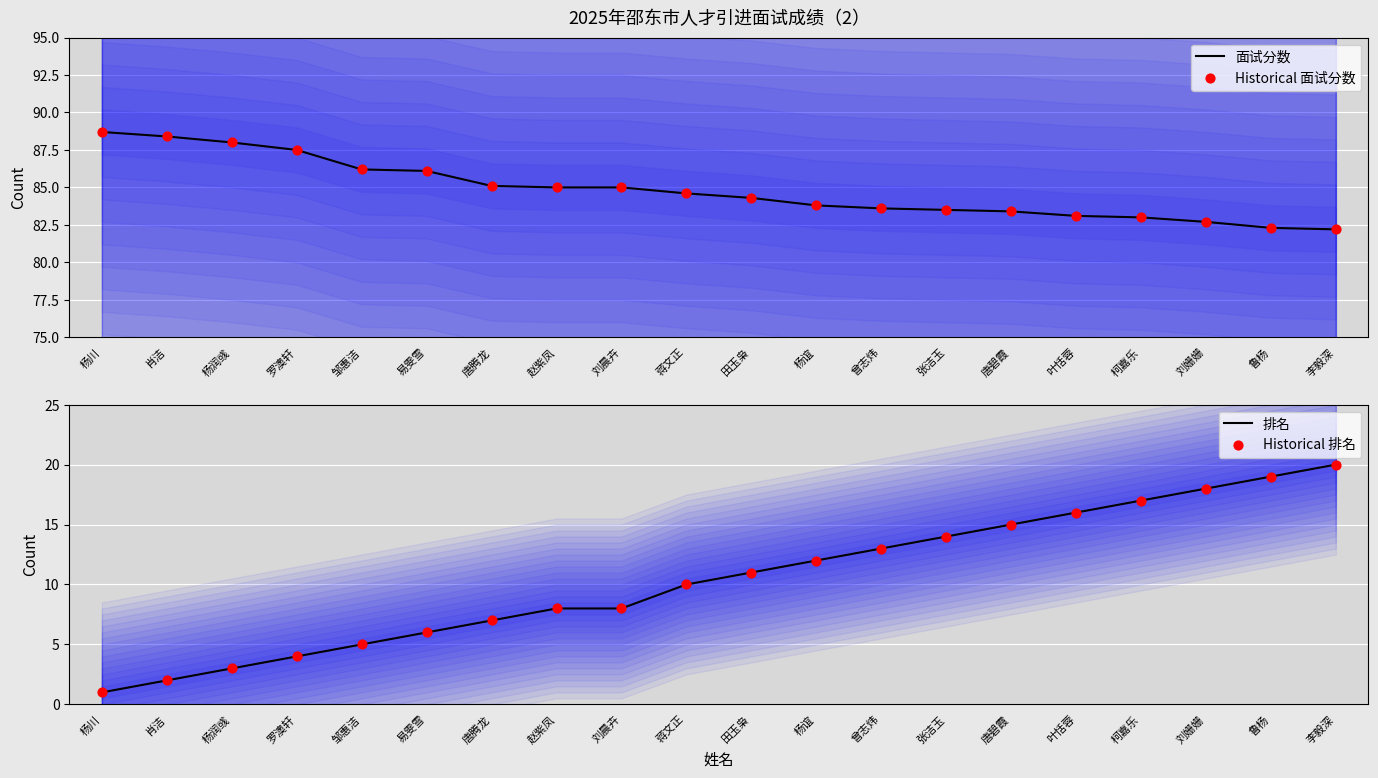

Which series contains the lowest Y value?

排名